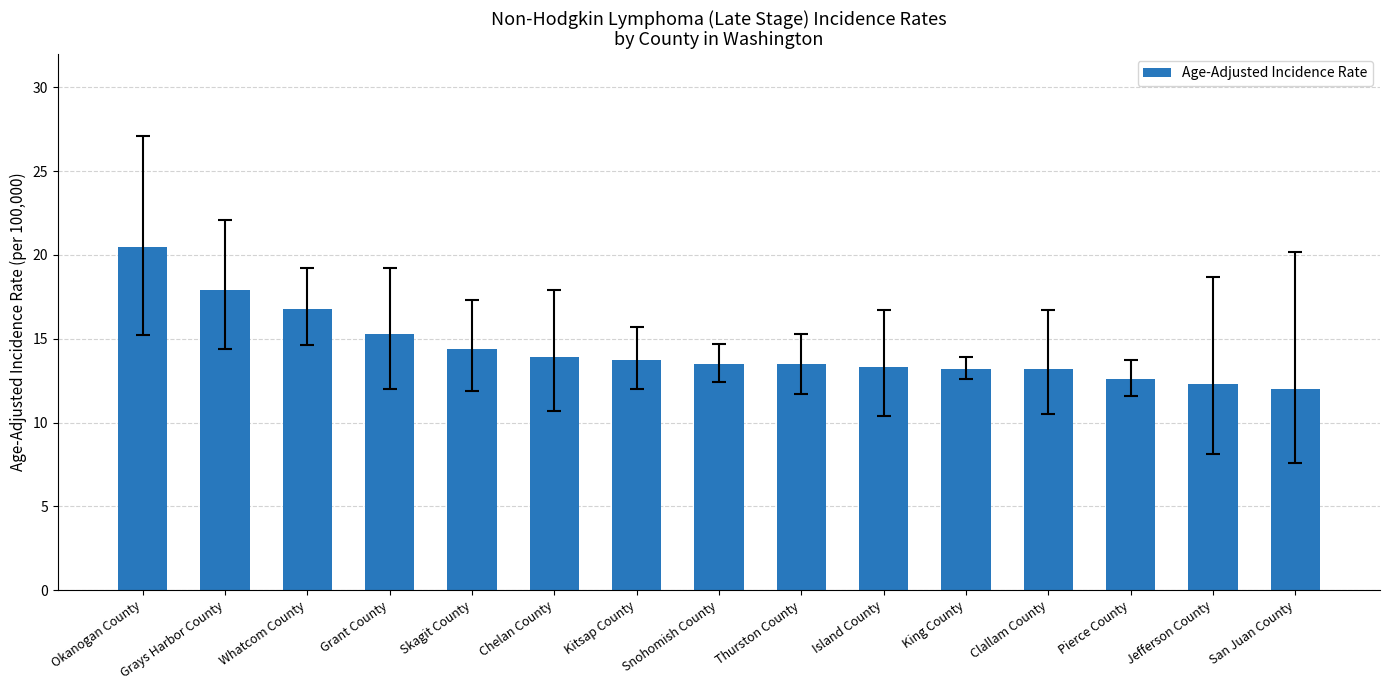

Approximately how many times larger is the value at Grant County compared to Kitsap County?

1.1